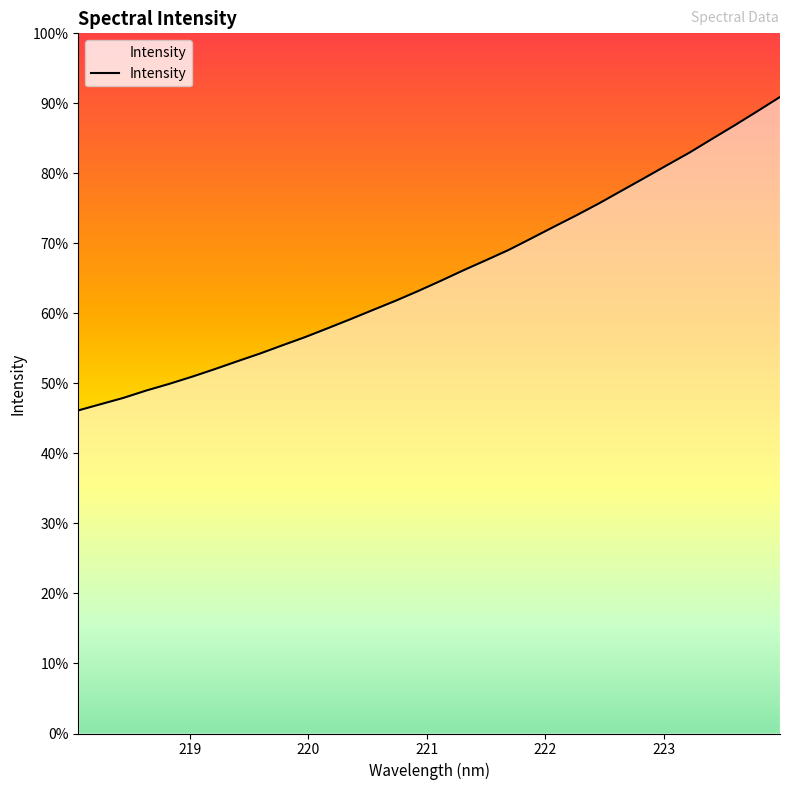

Is this an area chart (filled region under the line)?

Yes